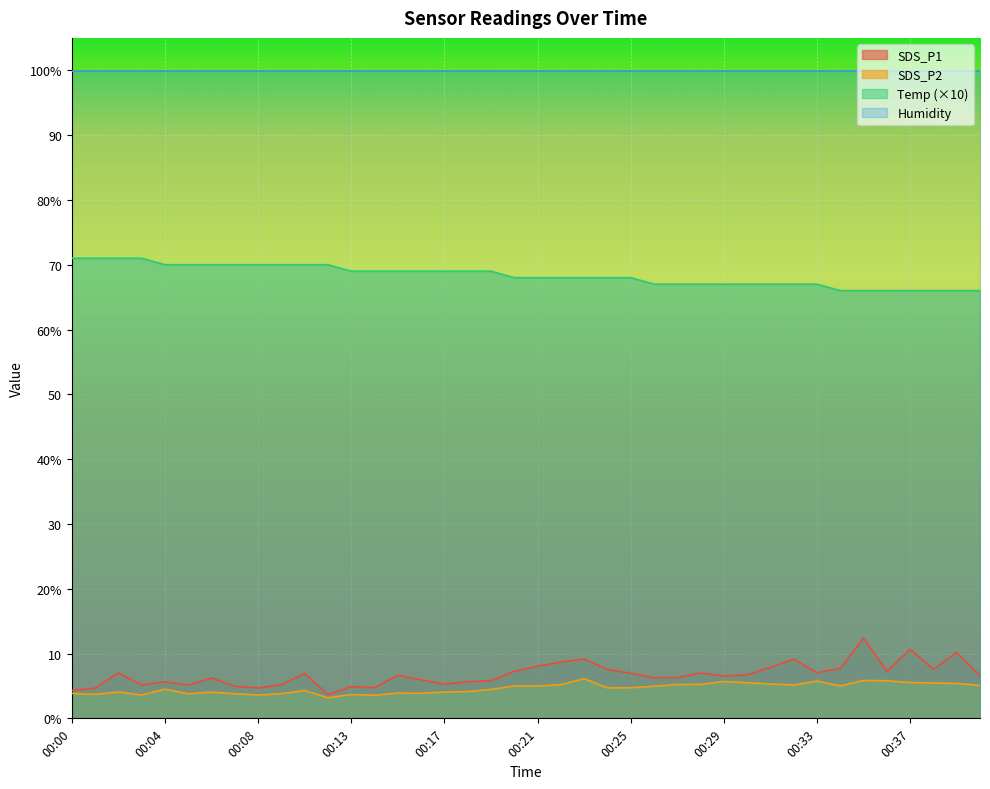

Which category has the lowest value across all series?

00:12